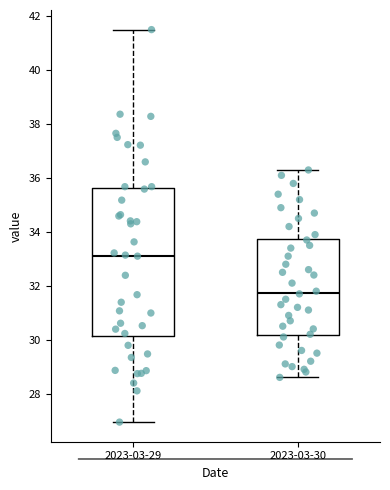

Reading left to right, transcribe this box plot: for each box, give where its median line is, the range the box spans, and where its two whiskers end, as read against the y-axis. The values are not printed on the chart, so give them approximately, as read against the axis.

2023-03-29: median 33.2, box 30.2 to 35.6, whiskers 27.0 to 41.6
2023-03-30: median 31.8, box 30.2 to 33.8, whiskers 28.6 to 36.4